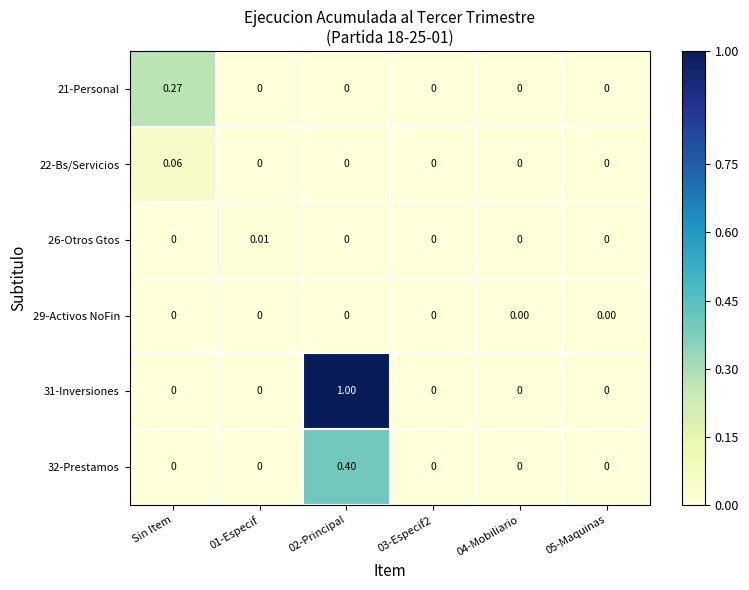

At which label does 21-Personal reach its peak?

Sin Item